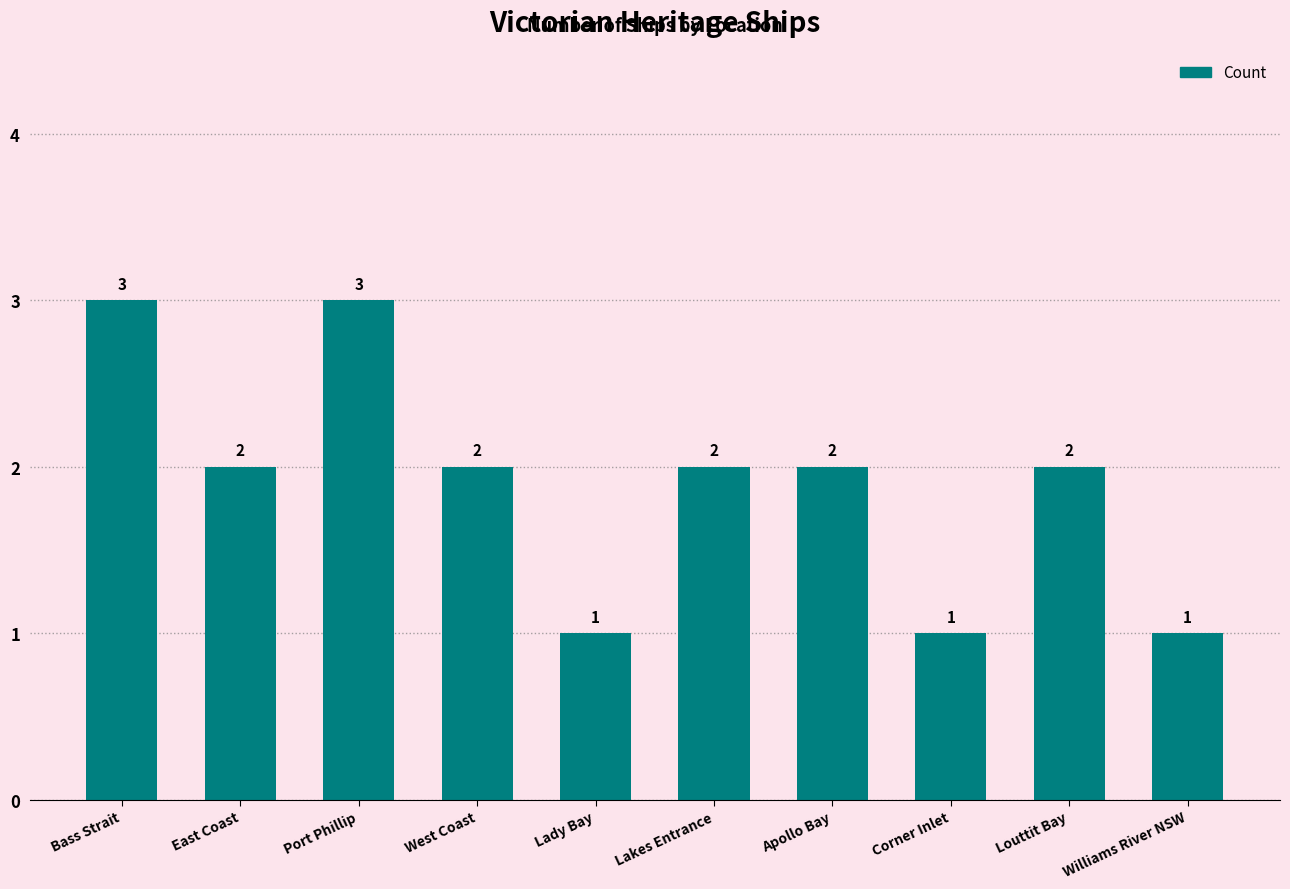

Count the values in the range 1 to 2.

8